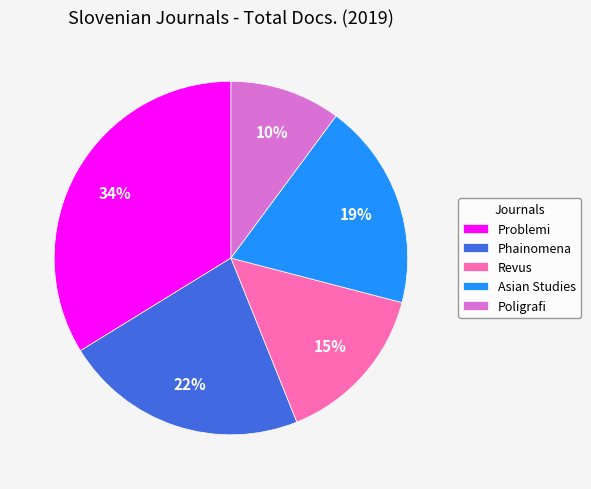

What percentage is the Phainomena slice, to the nearest percent?

22%